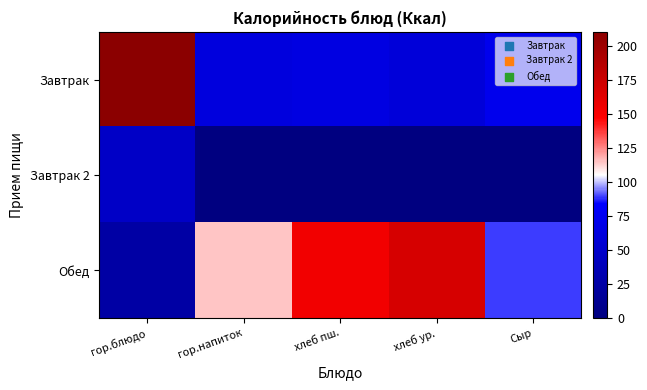

Which series has the widest spread of values?

Завтрак